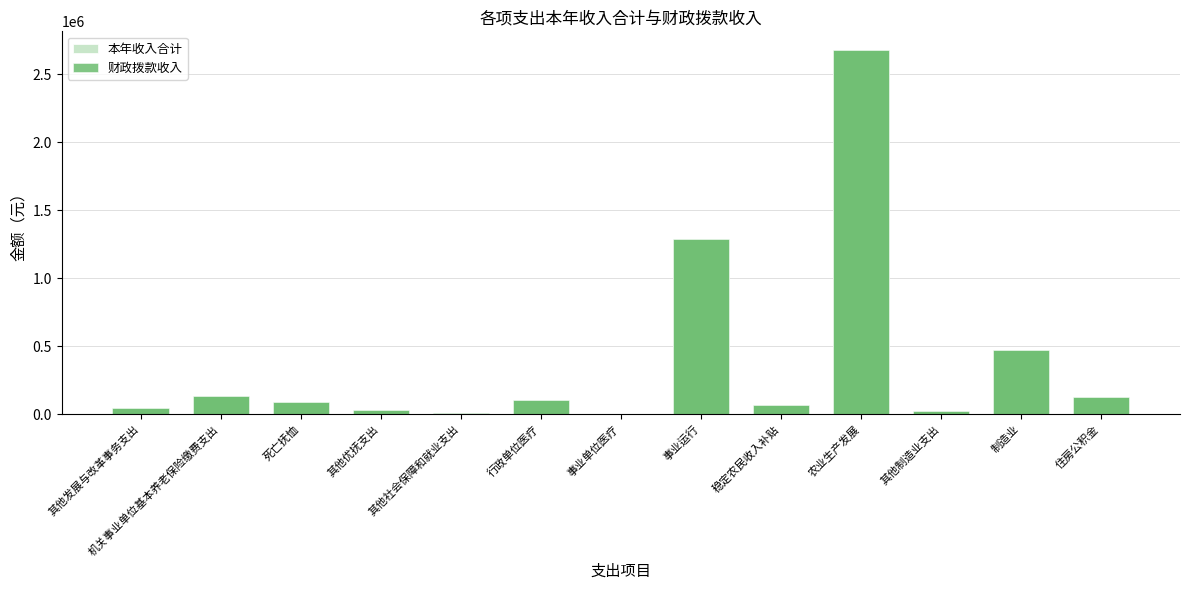

True or false: 本年收入合计 has a value of 179131.5 at 行政单位医疗.

False